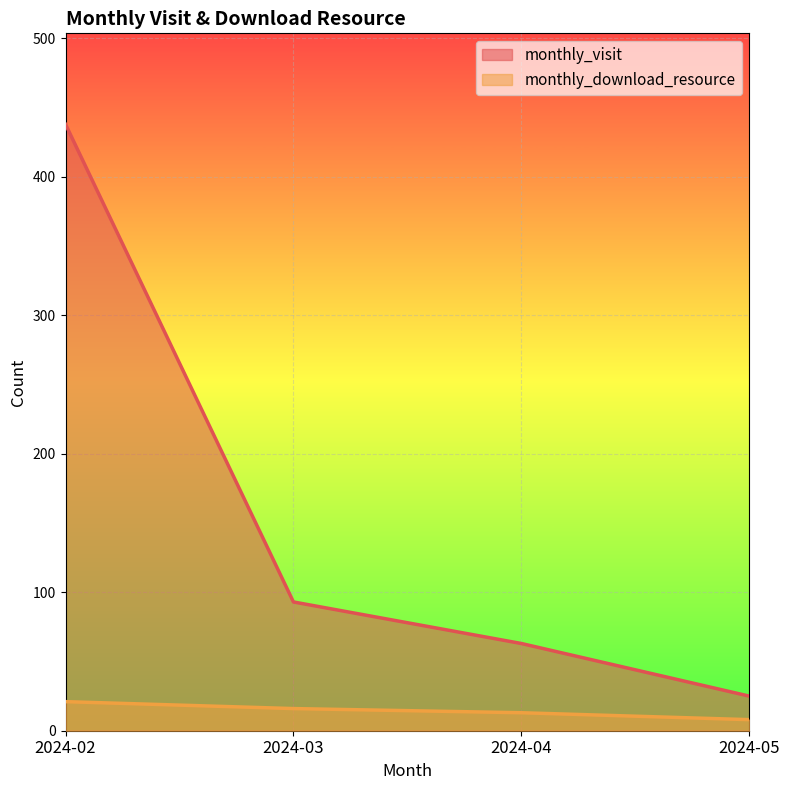

True or false: monthly_visit and monthly_download_resource cross at least once.

False